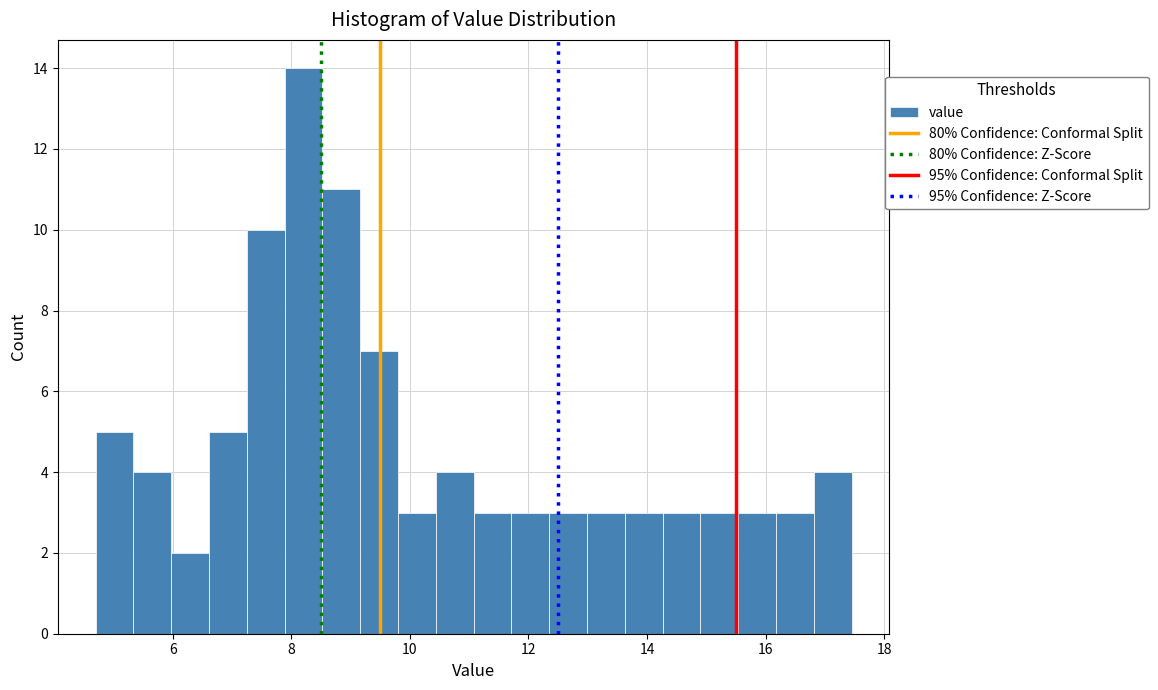

Read against the x-axis, roughly where is the centre of the tallest bar?

8.2